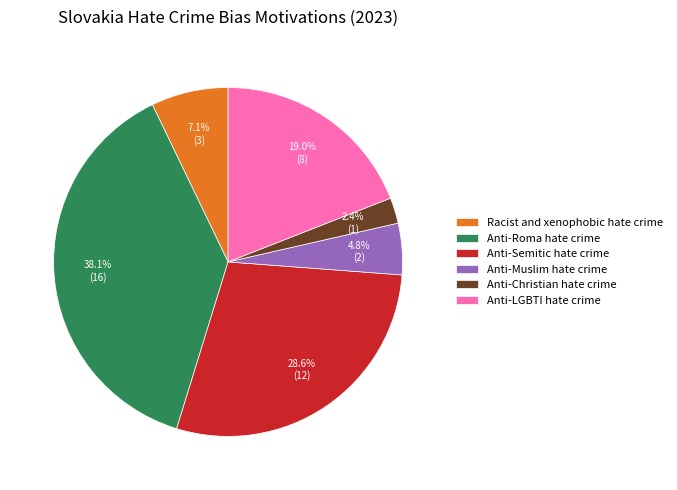

To the nearest percent, what is the difference between the largest and smallest slice percentages?

36%